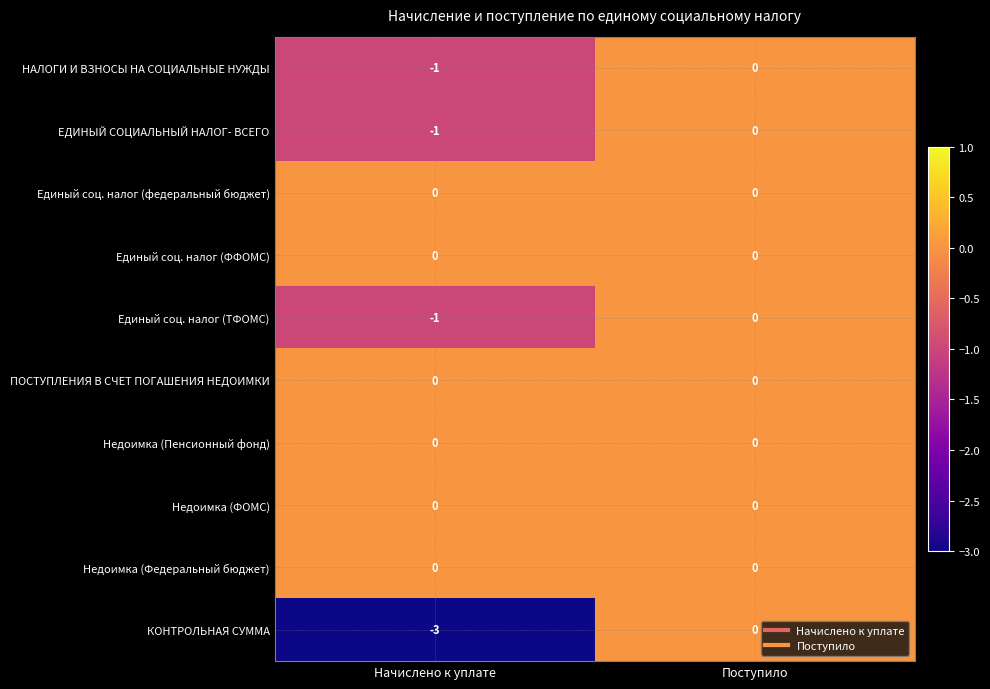

What is the total value across all series at Начислено к уплате?

-6